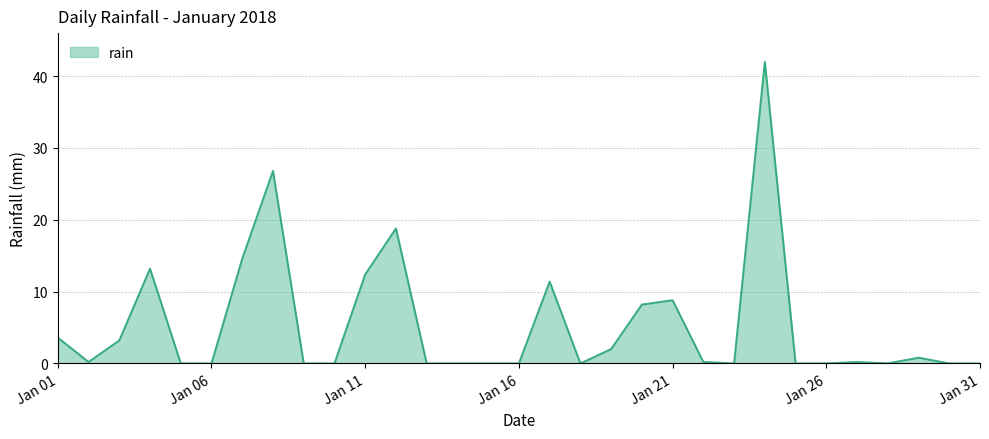

Reading right to left, what are all the values shown in this chart?

0.0	0.0	0.8	0.0	0.2	0.0	0.0	42.0	0.0	0.2	8.8	8.2	2.0	0.0	11.4	0.0	0.0	0.0	0.0	18.8	12.4	0.0	0.0	26.8	14.6	0.0	0.0	13.2	3.2	0.2	3.6